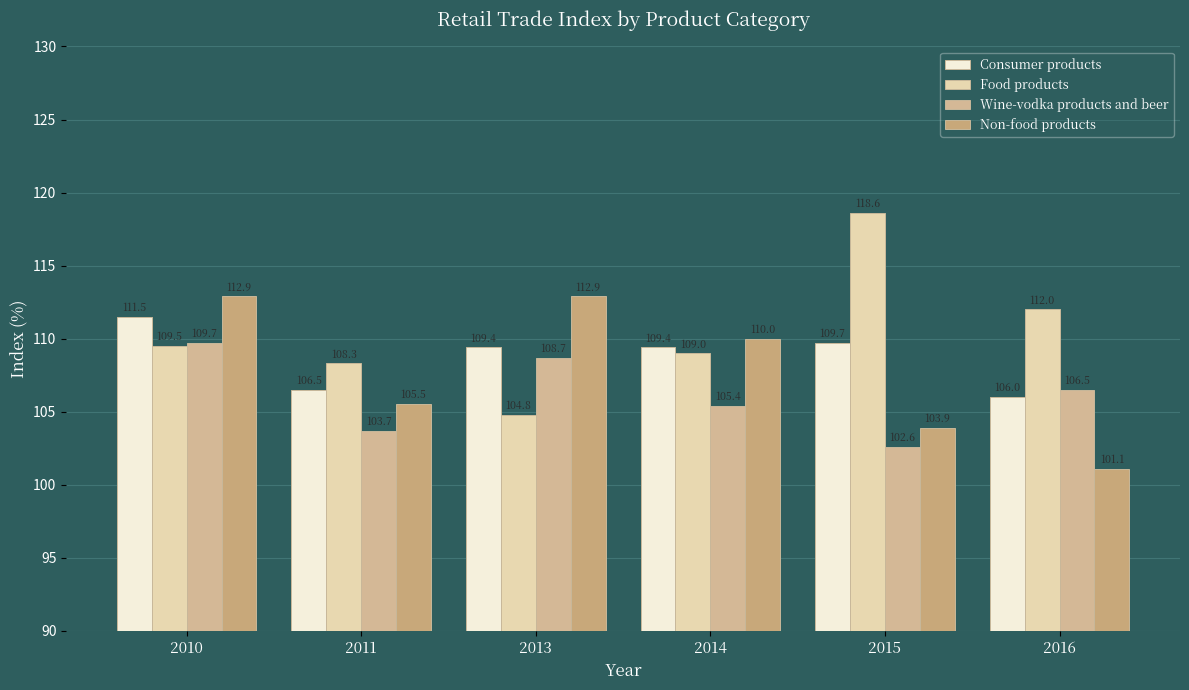

The value of Consumer products at 2010 is 111.5. True or false?

True